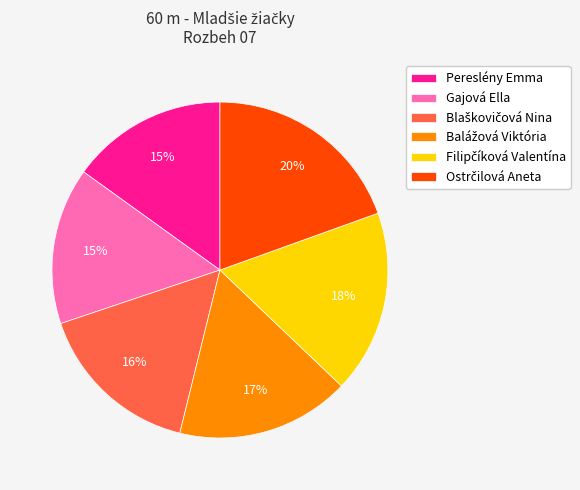

To the nearest percent, what is the average slice percentage?

17%